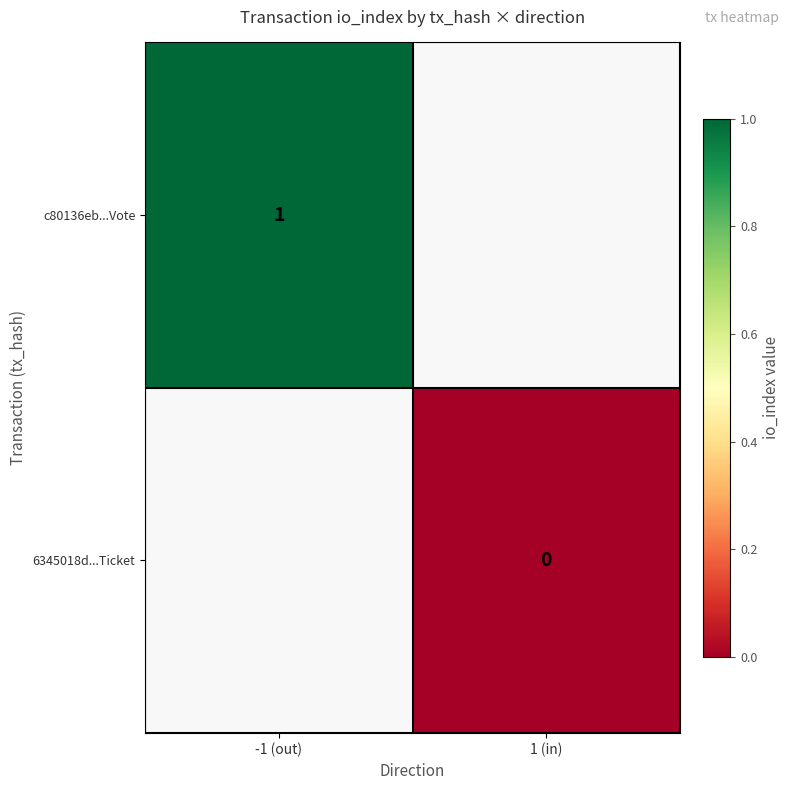

At which category does the chart reach its peak across all series?

-1 (out)